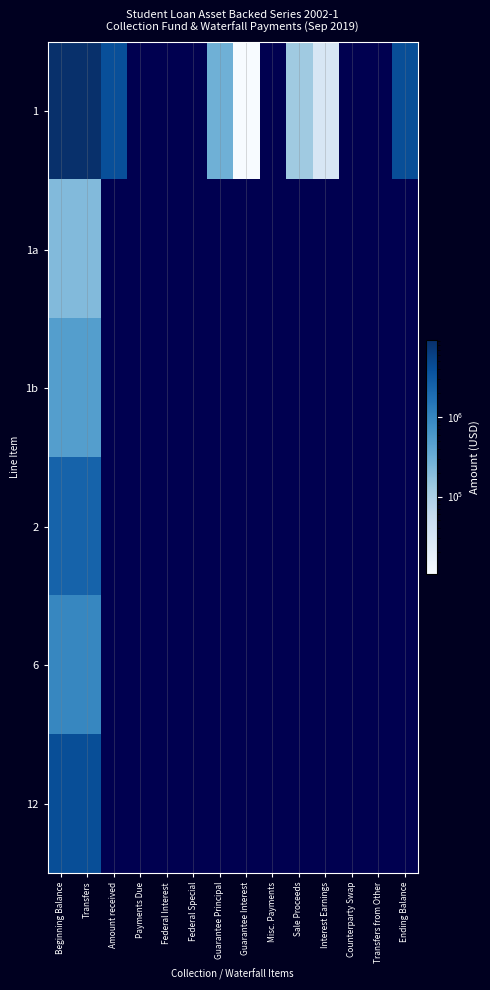

Which series has the largest total across all categories?

1